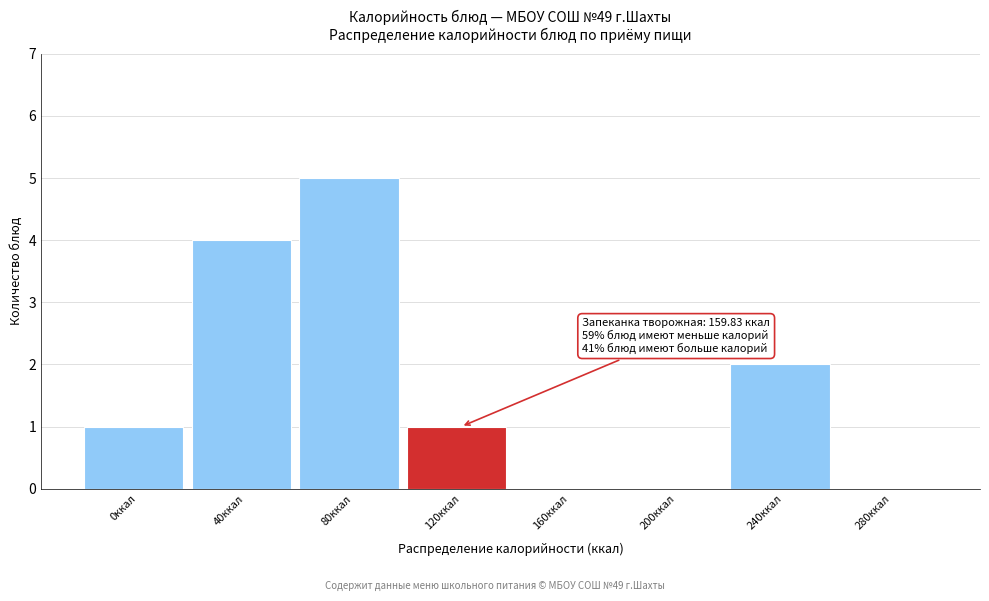

Reading left to right, extract all data points from this chart.

0ккал=1	40ккал=4	80ккал=5	120ккал=1	160ккал=0	200ккал=0	240ккал=2	280ккал=0